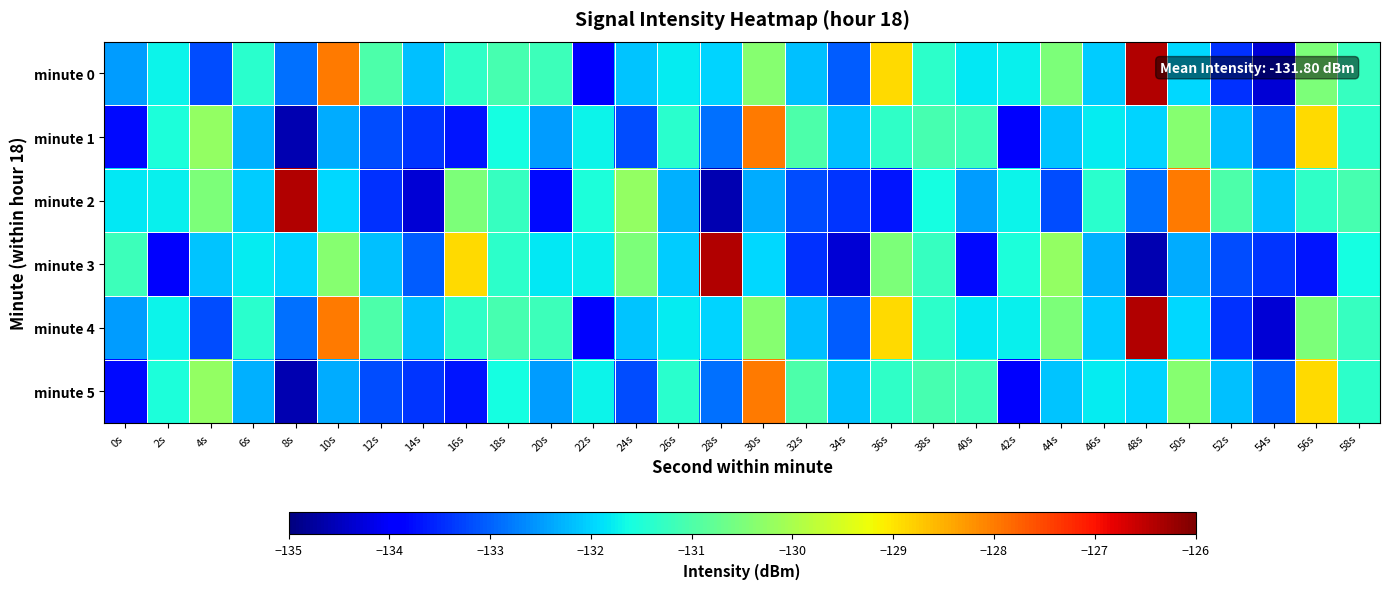

What is the difference between the highest and lowest values at 36s?

4.8